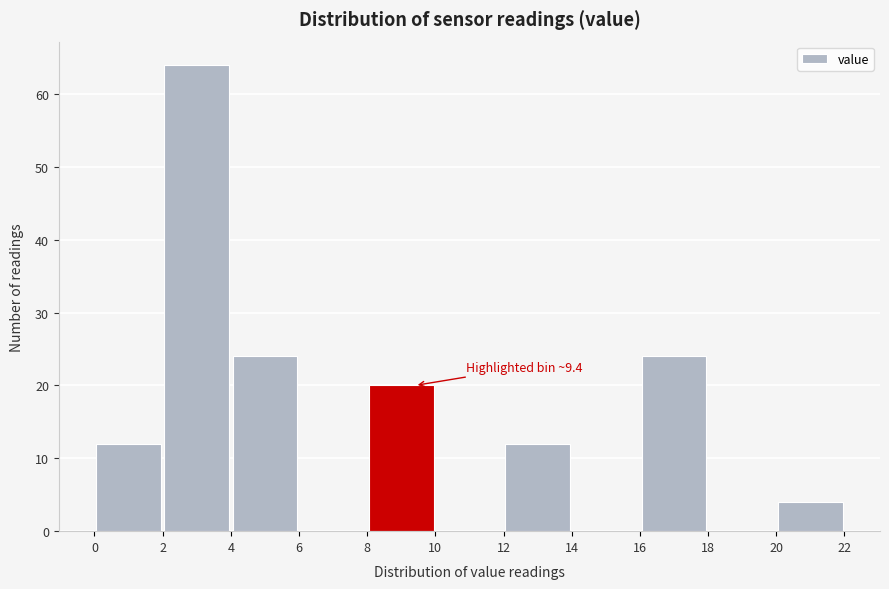

Over which range of the x-axis is the bar tallest?

2 to 4